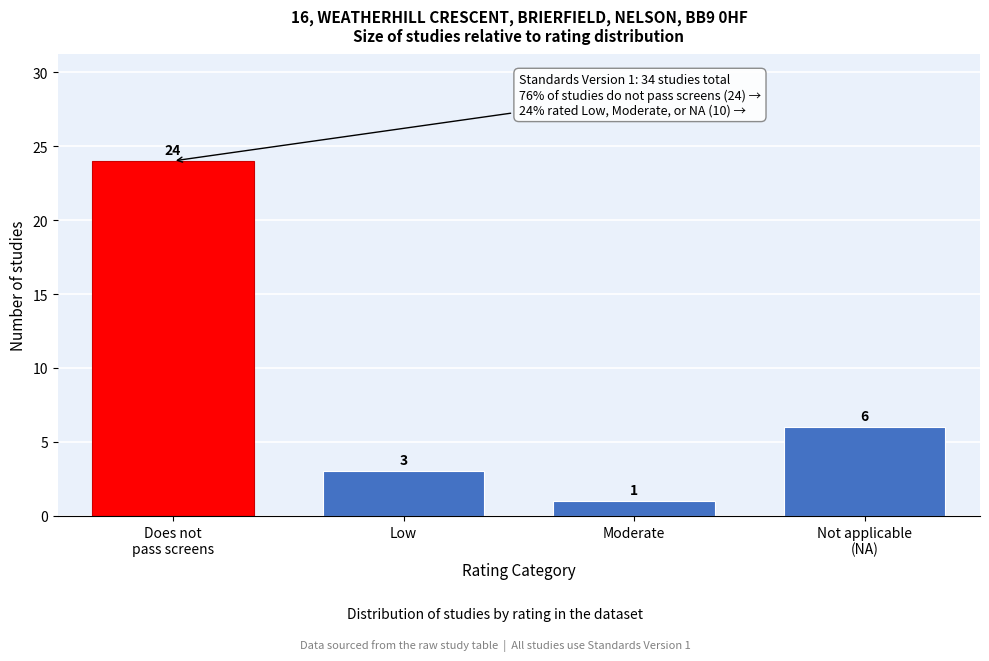

Reading left to right, transcribe all the data shown in this chart.

24	3	1	6